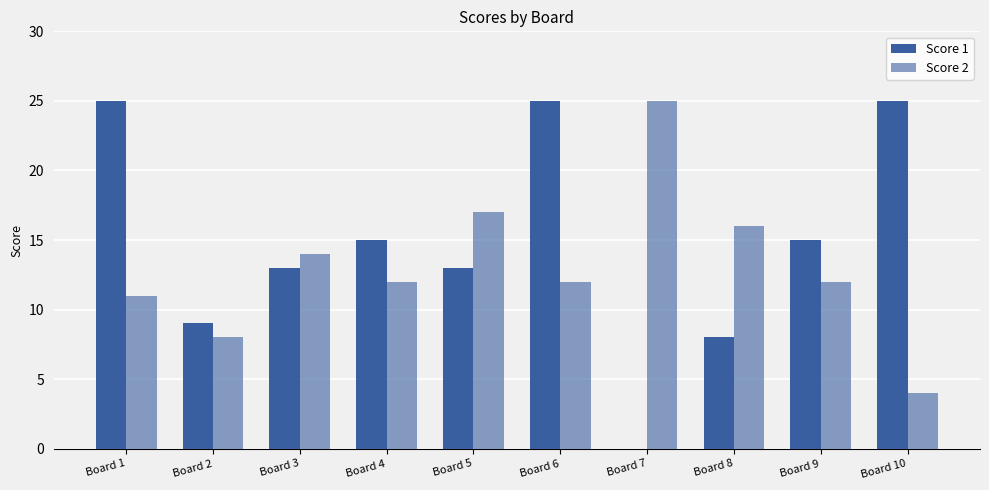

How many data points does each series have?

10